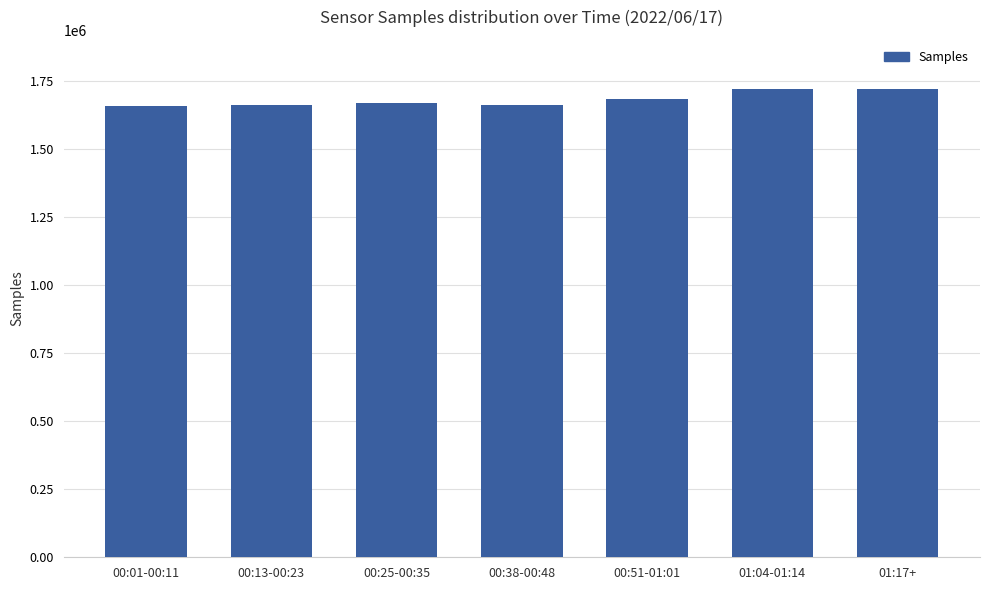

Count the number of data series in this chart.

1